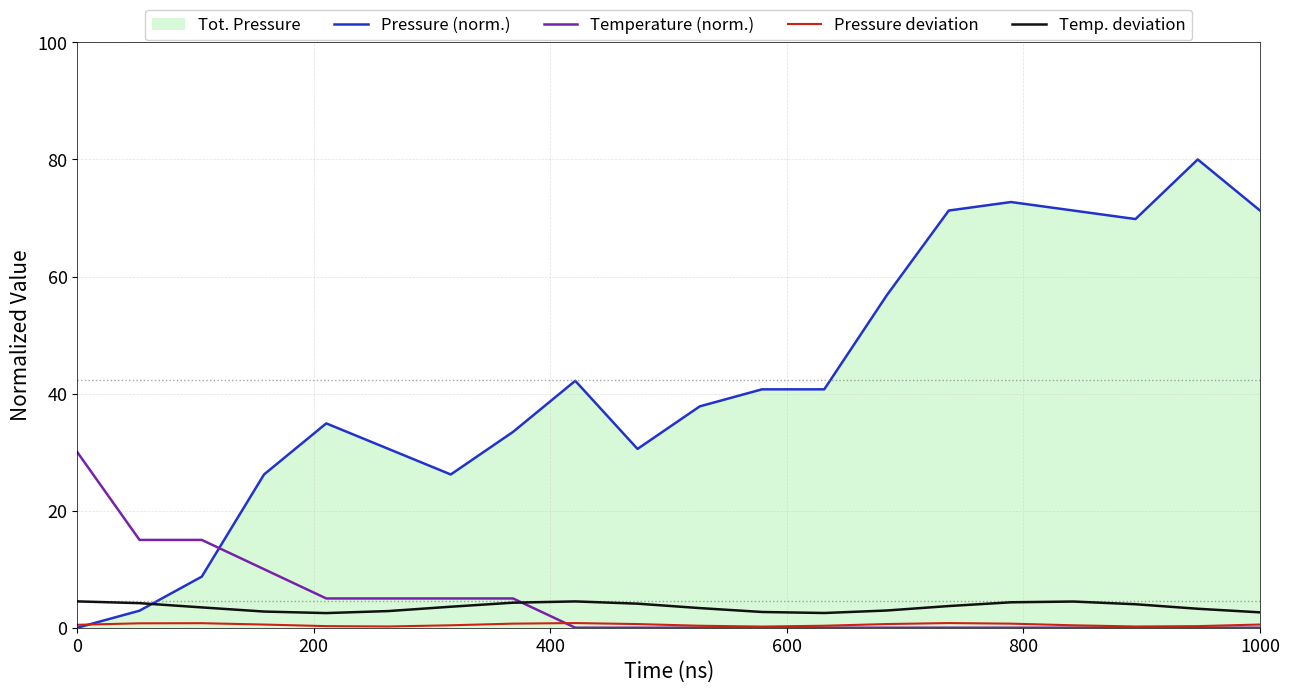

Which series has the widest spread of values?

Pressure (norm.)